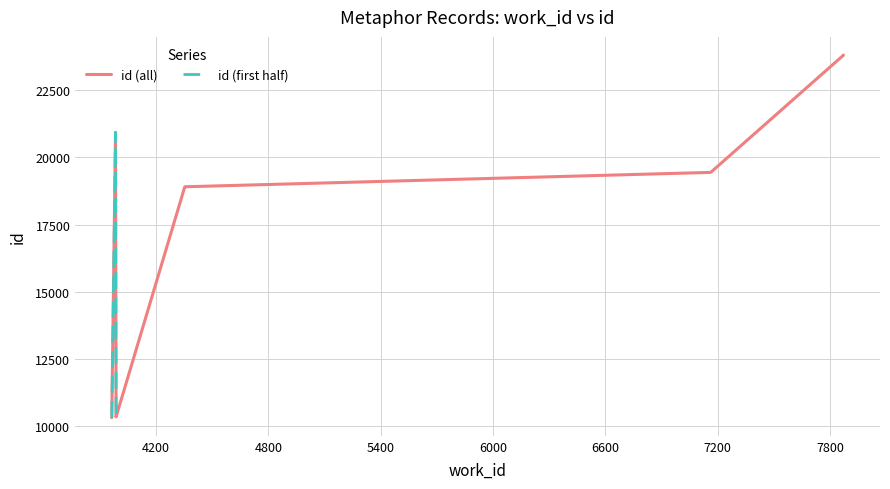

At which label does the data first exceed 19442?

3983